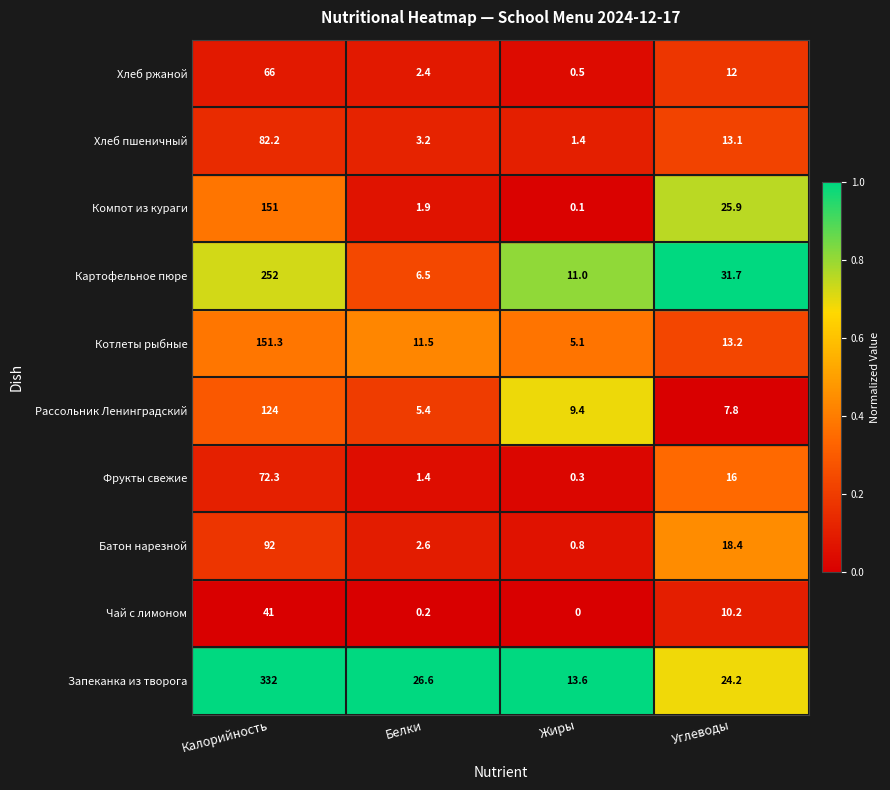

What is the difference between the second highest and minimum values in the Чай с лимоном series?

10.2